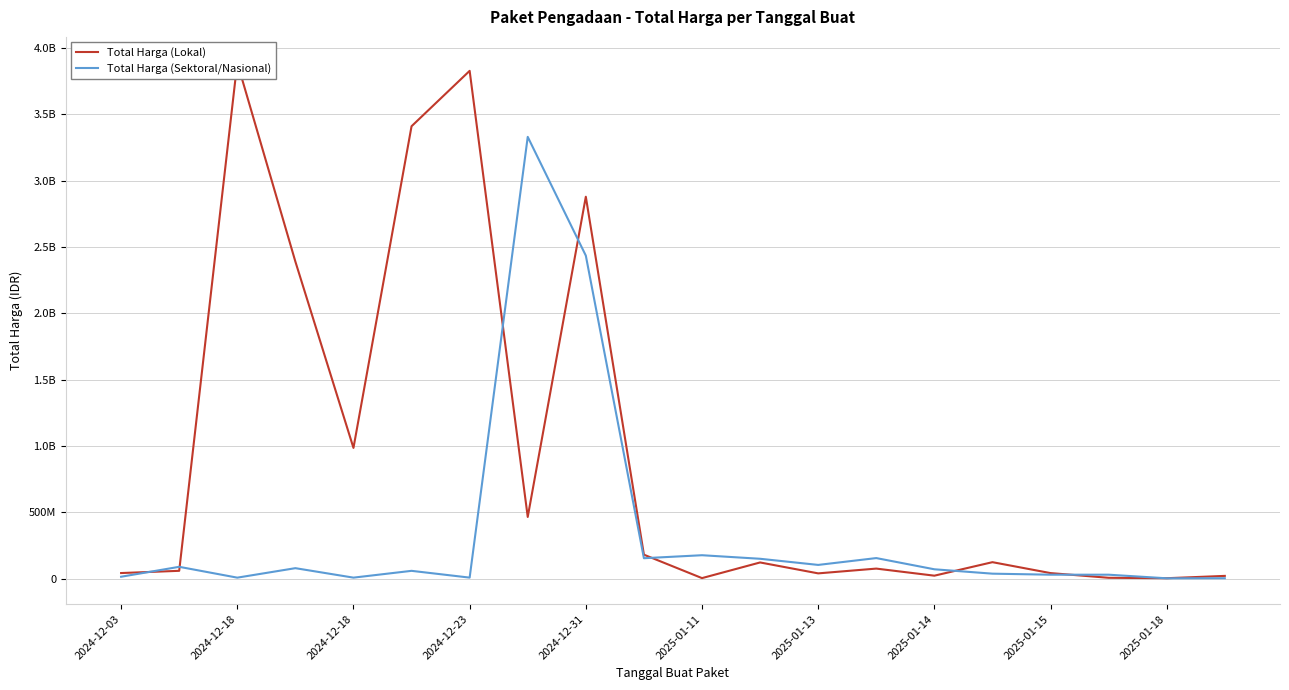

What is the sum of all Total Harga (Sektoral/Nasional) values?

6927710410